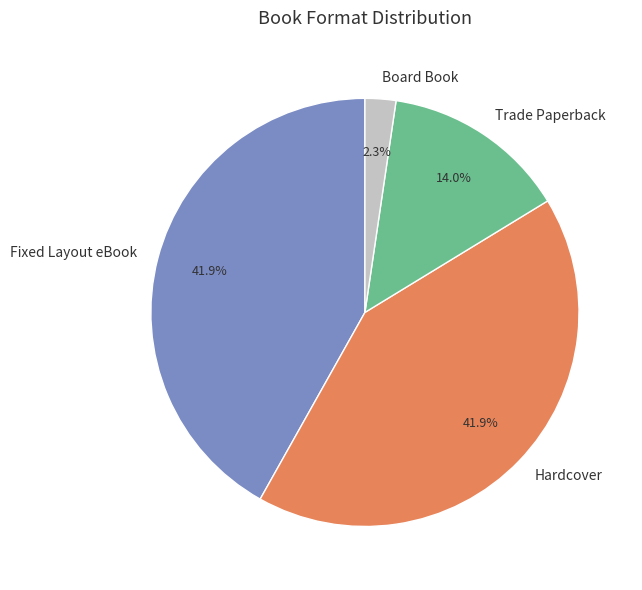

To the nearest percent, what percentage of the pie is Board Book?

2%